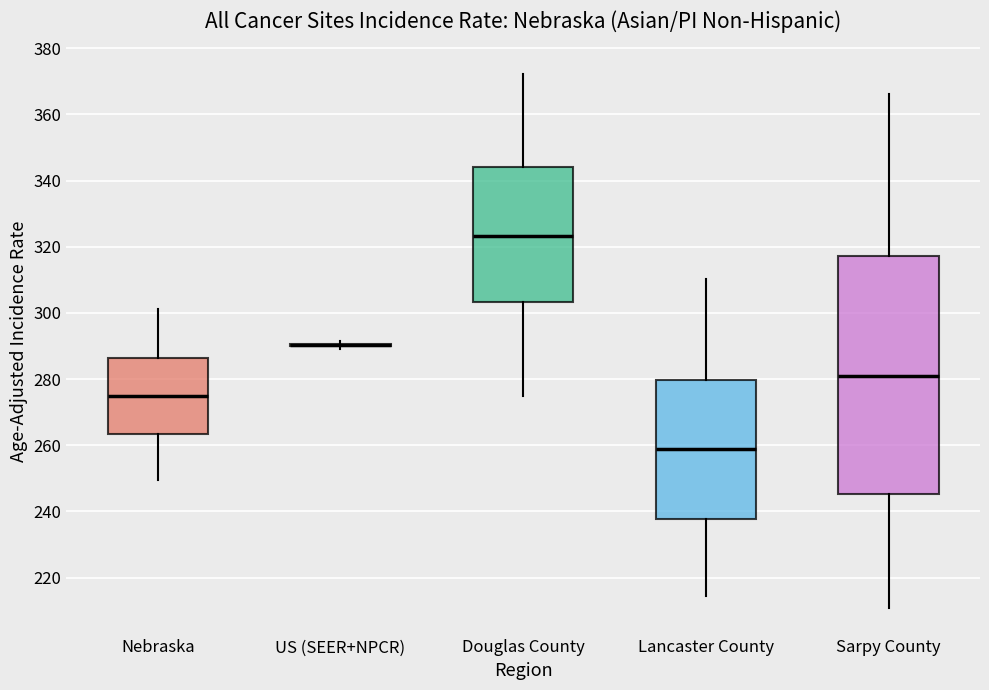

Reading left to right, read every box against the y-axis: the position of its median line, the range the box covers, and the ends of its whiskers. The values are not printed on the chart, so give them approximately, as read against the axis.

Nebraska: median 274, box 264 to 286, whiskers 250 to 302
US (SEER+NPCR): box collapsed to a line at 290, whiskers 290 to 292
Douglas County: median 324, box 304 to 344, whiskers 274 to 372
Lancaster County: median 258, box 238 to 280, whiskers 214 to 310
Sarpy County: median 282, box 246 to 318, whiskers 210 to 366